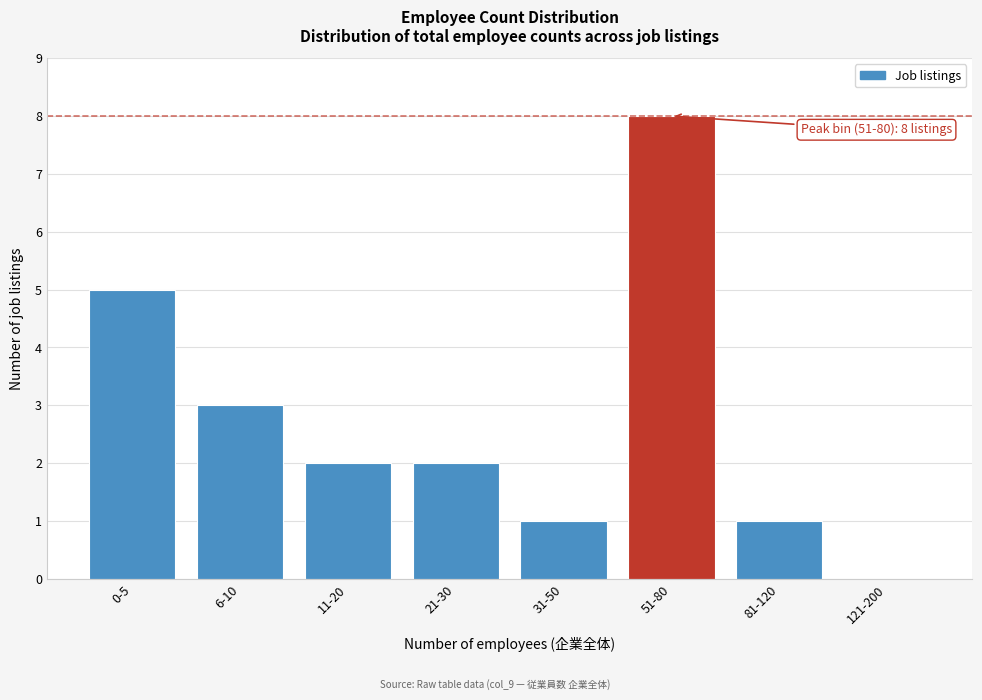

Reading right to left, what are all the values shown in this chart?

121-200=0	81-120=1	51-80=8	31-50=1	21-30=2	11-20=2	6-10=3	0-5=5